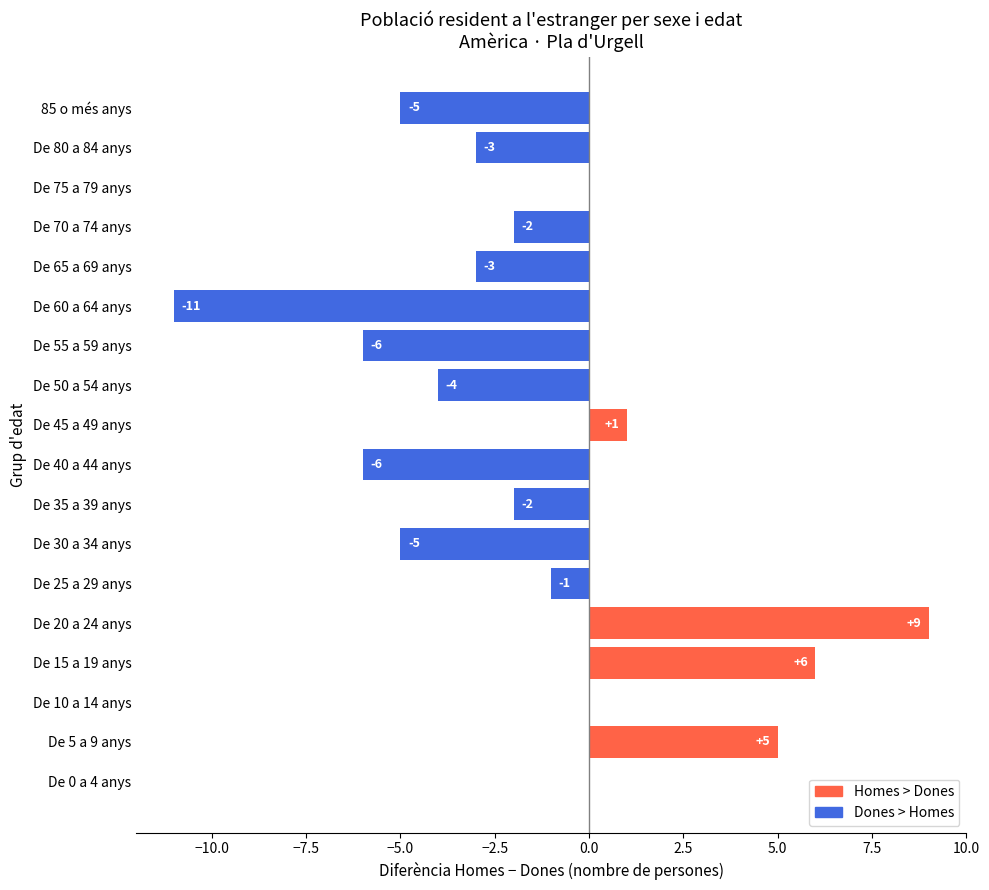

Is it true that the value at De 5 a 9 anys is 5?

True